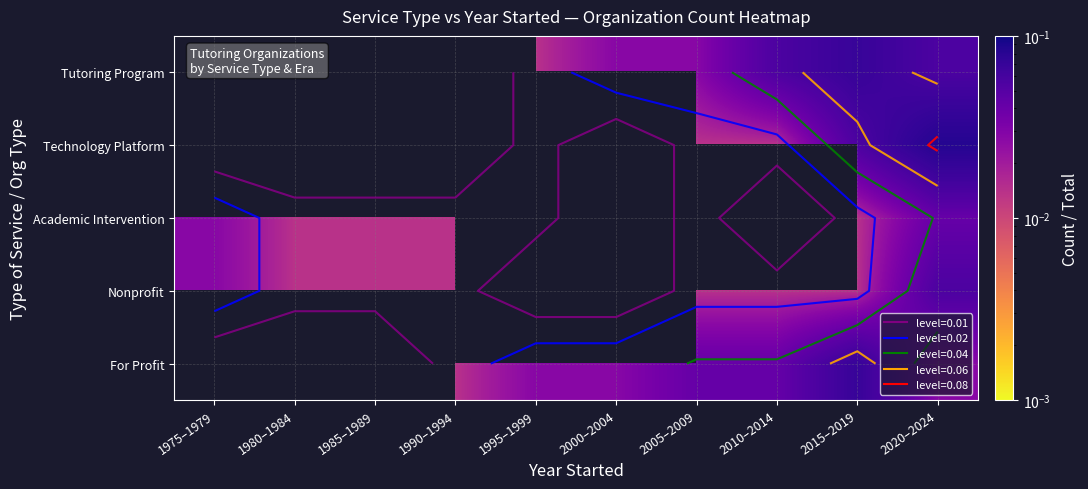

The For Profit series shows 0.0 at 1990–1994. True or false?

False